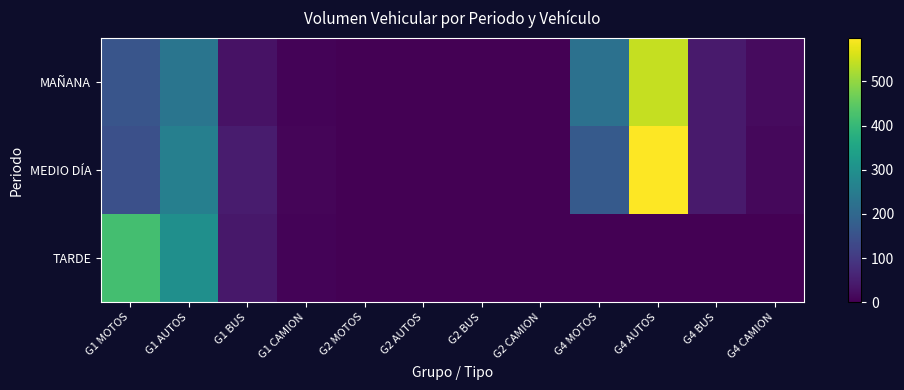

Which series has the largest total across all categories?

MEDIO DÍA